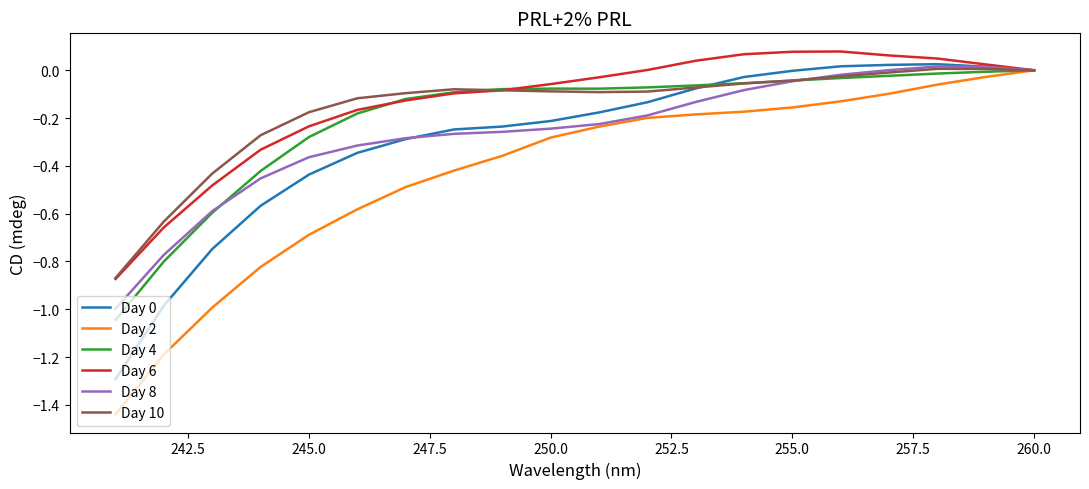

True or false: Day 2 has more than 0 points higher than both neighbors.

False